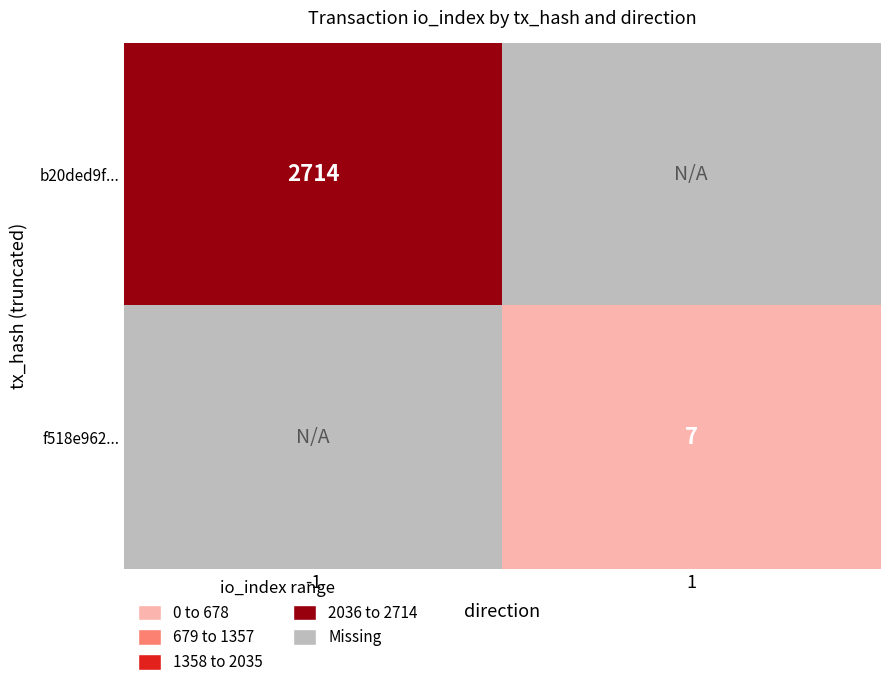

Between io_index and direction, which is larger?

io_index